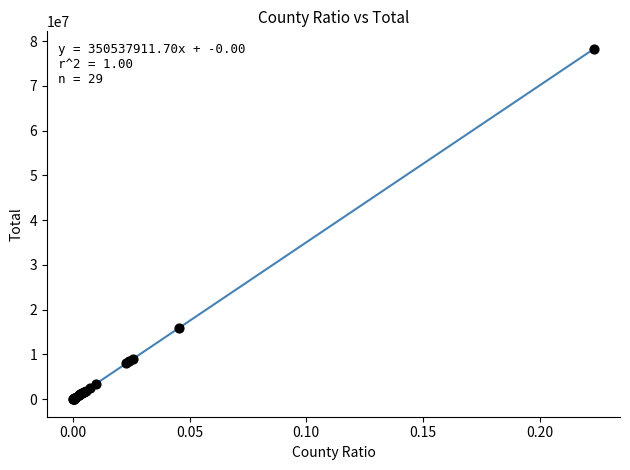

What Y value in the scatter plot is closest to 39147898?

15969105.1